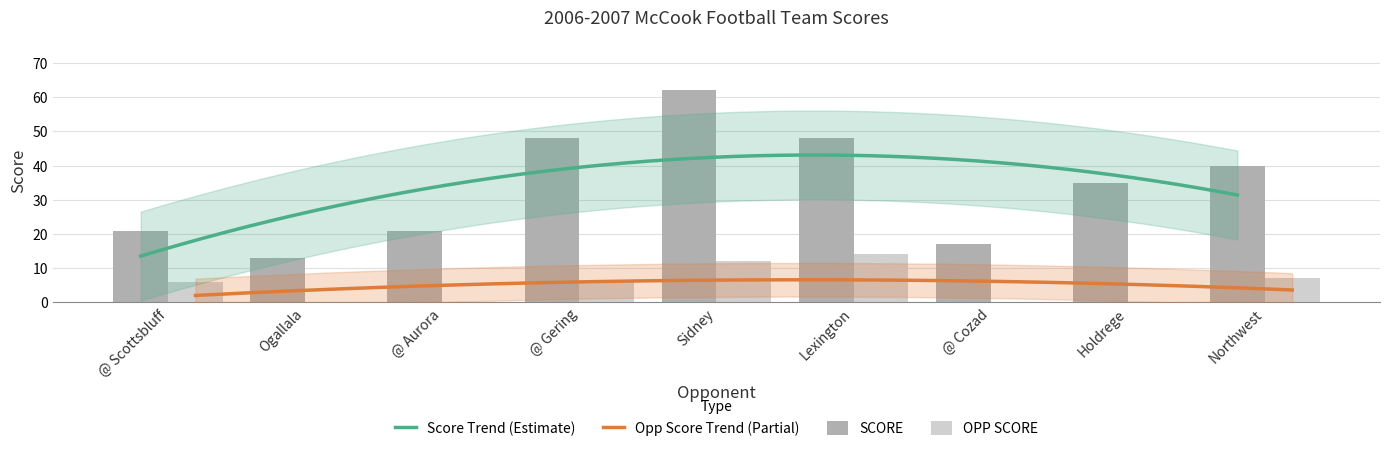

What is the spread (max minus min) of values at Lexington?

34